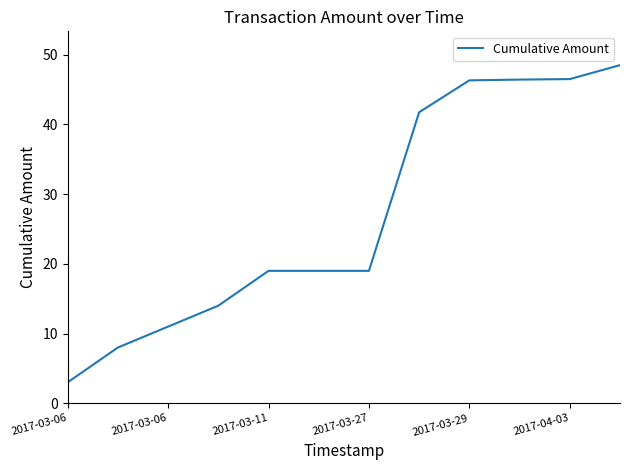

What is the minimum value shown in the chart?

3.0